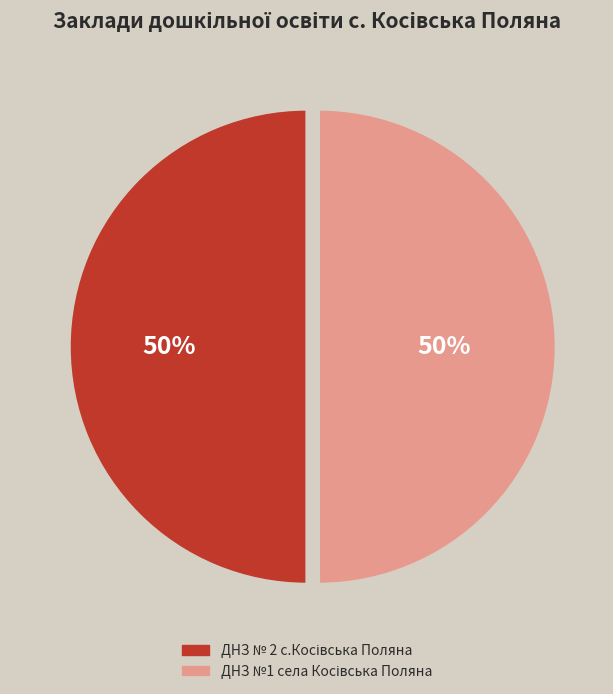

To the nearest percent, what is the average slice percentage?

50%